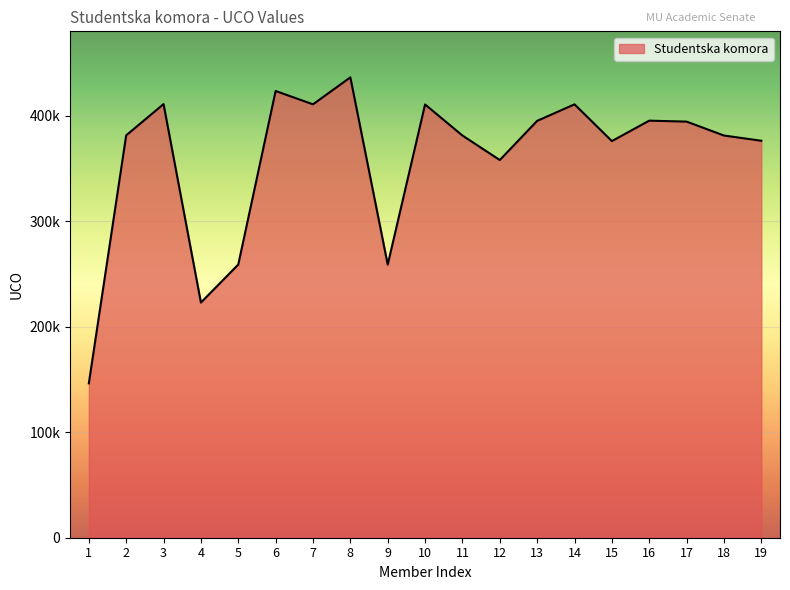

Which category has the lowest value across all series?

1